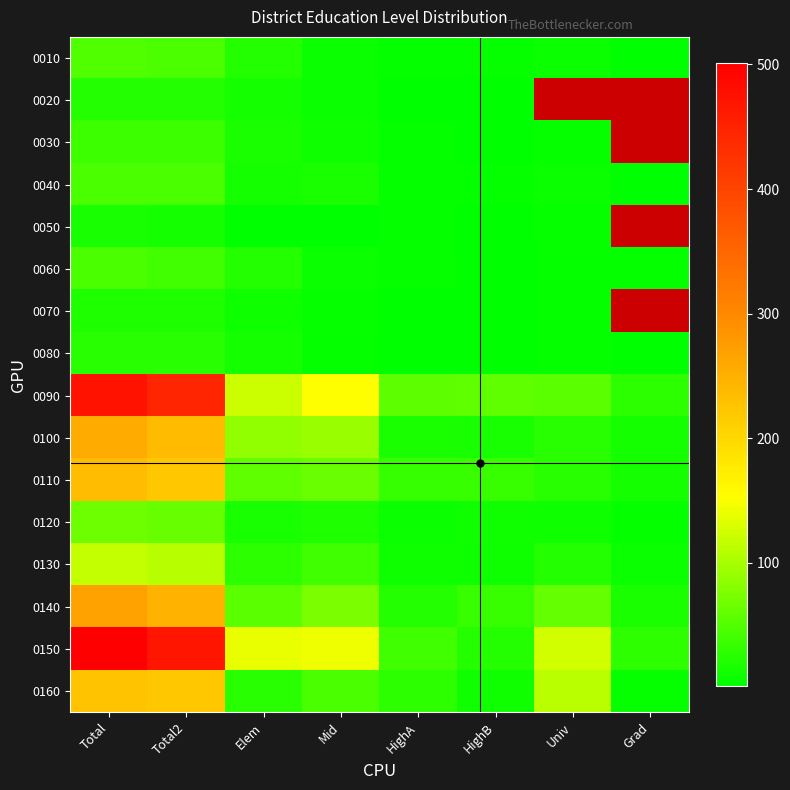

Between Total and Univ, which series saw the biggest shift?

0090